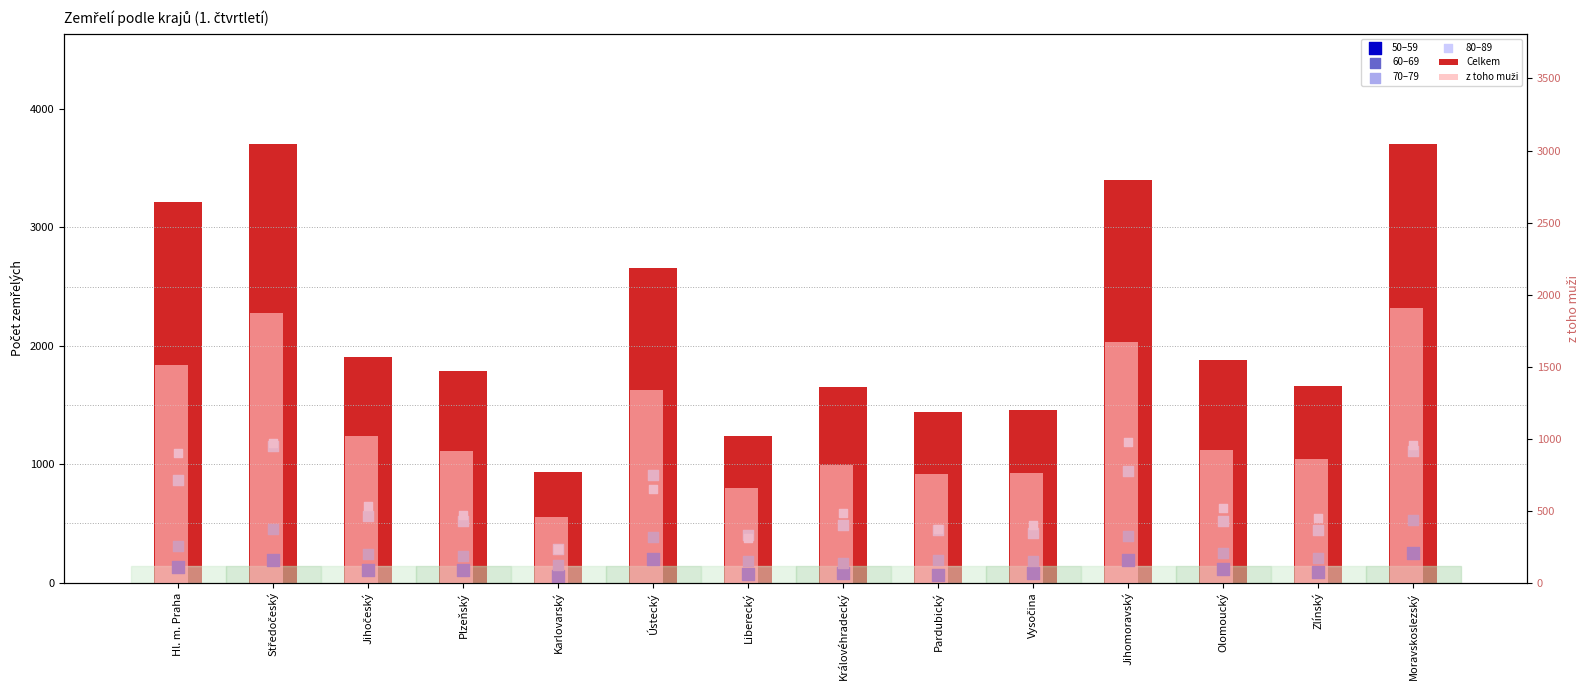

At which category is the sum across all series the highest?

Moravskoslezský